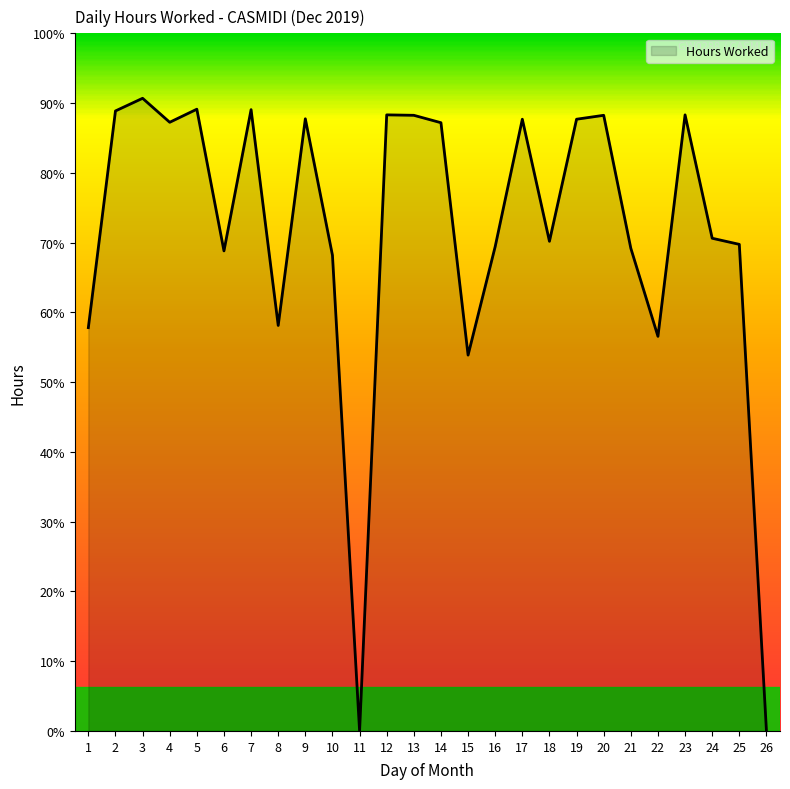

Does the chart have visible grid lines?

No